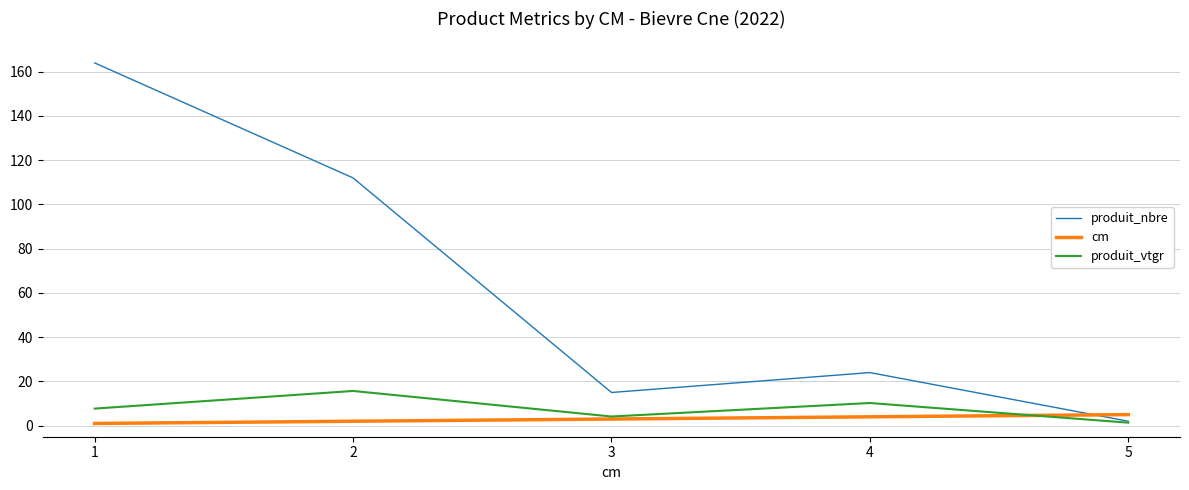

Rank the categories by produit_vtgr value from highest to lowest.

2, 4, 1, 3, 5